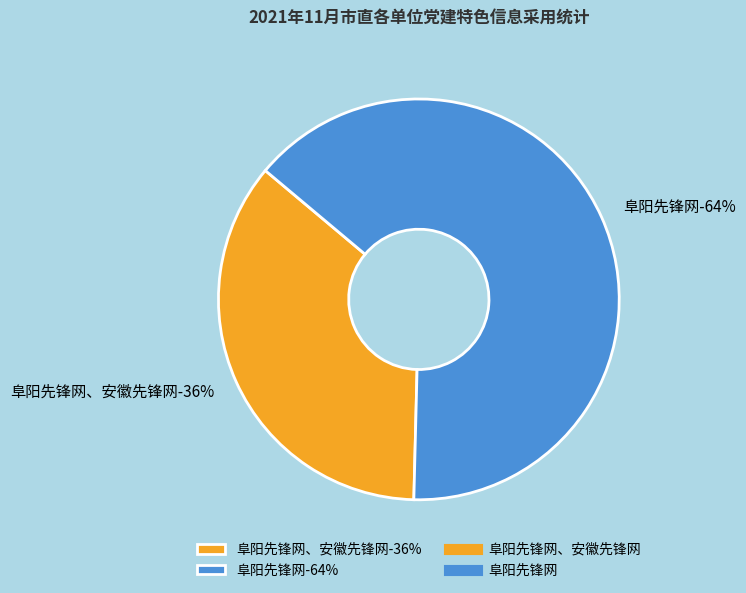

Which category accounts for the majority?

阜阳先锋网